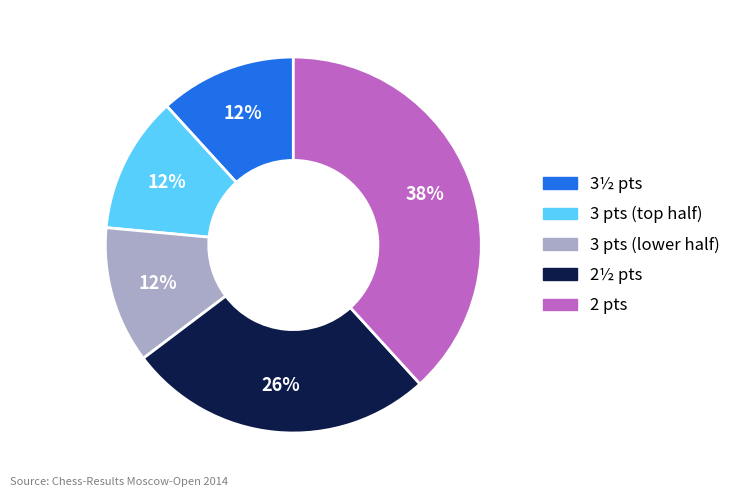

Does any single category account for the majority?

No